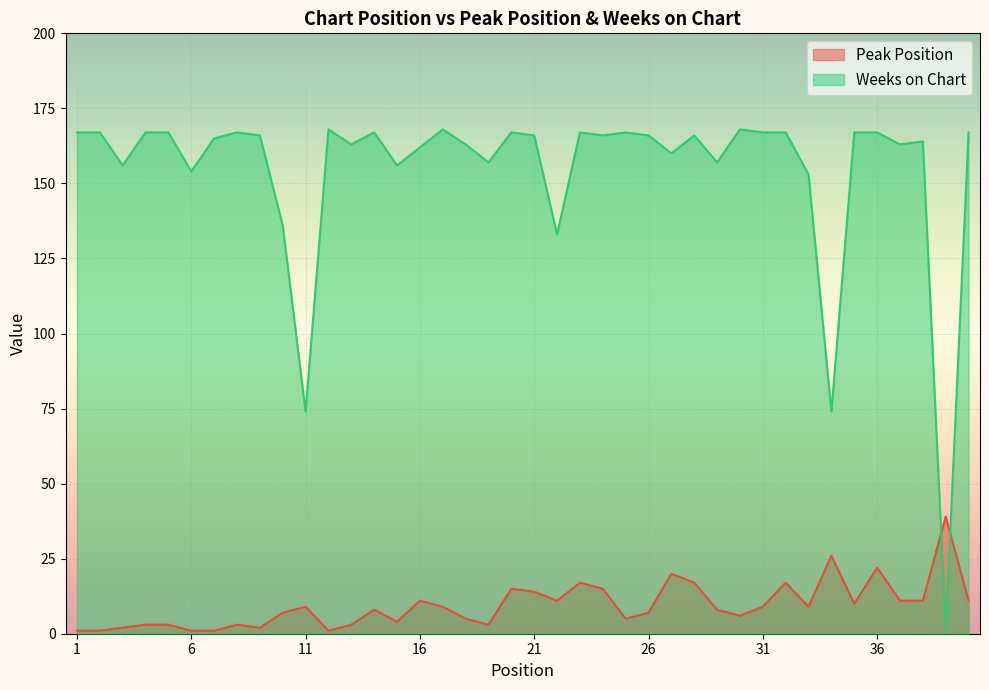

Which series changed the most between 13 and 36?

Peak Position